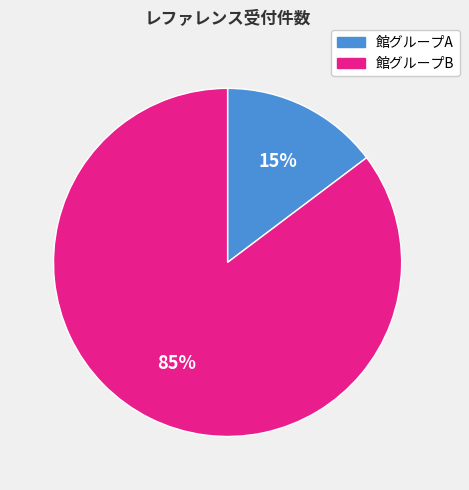

Which slice is the smallest?

館グループA